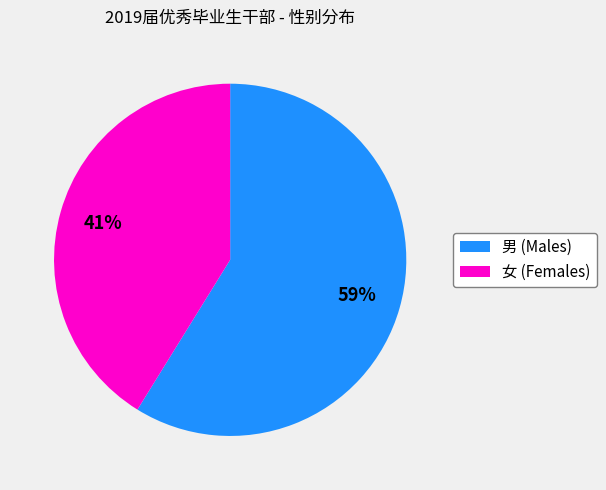

Between 男 and 女, which is larger?

男